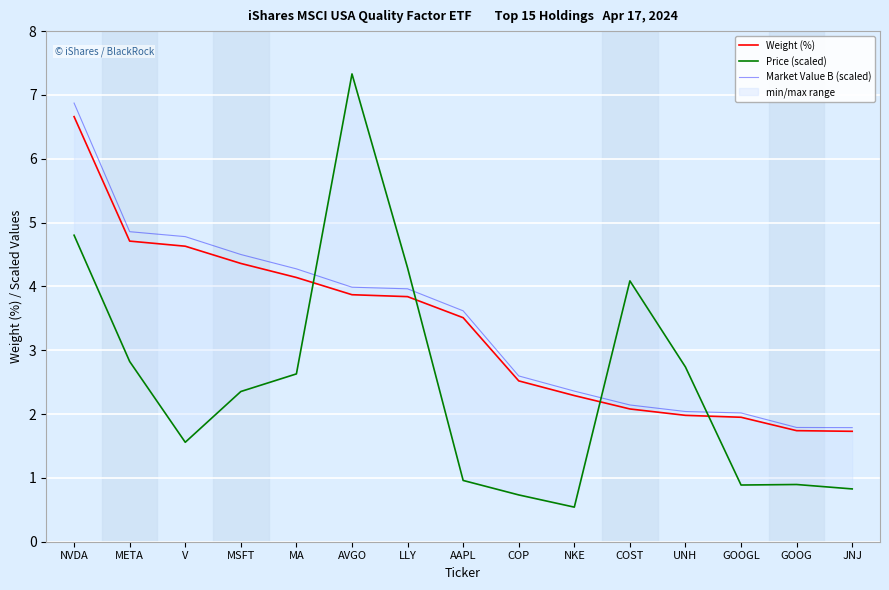

Between which two adjacent categories do Market Value B (scaled) and Price (scaled) first intersect?

MA and AVGO